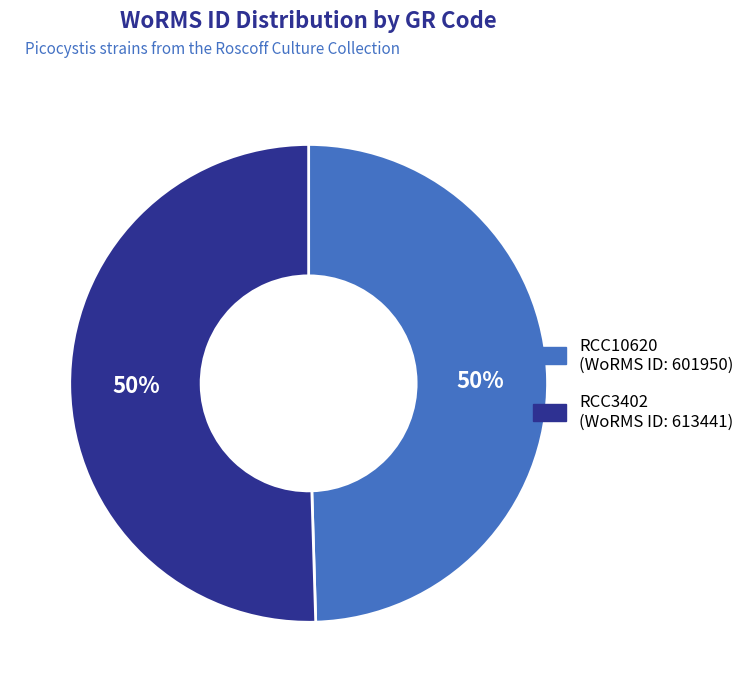

Does RCC3402 represent more than half of the total?

Yes